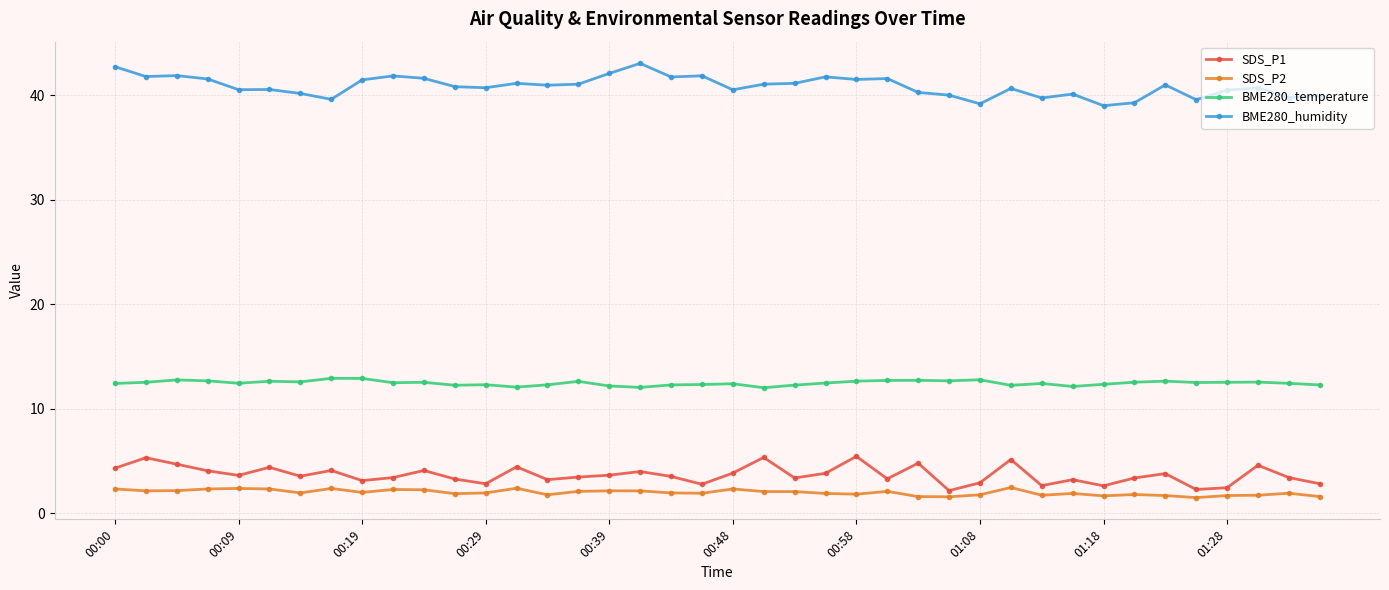

List the series in order of their peak value, highest first.

BME280_humidity, BME280_temperature, SDS_P1, SDS_P2